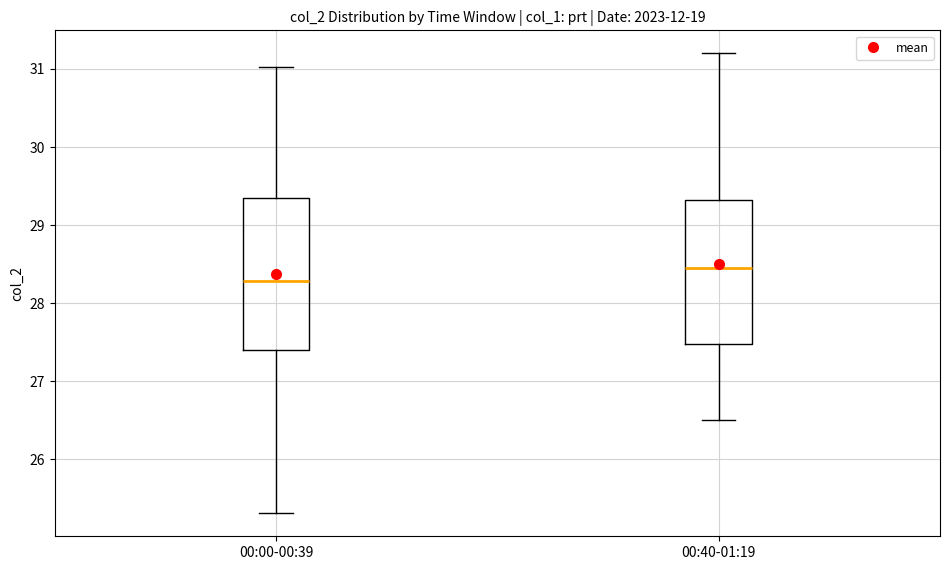

Reading left to right, read every box against the y-axis: the position of its median line, the range the box covers, and the ends of its whiskers. The values are not printed on the chart, so give them approximately, as read against the axis.

00:00-00:39: median 28.3, box 27.4 to 29.3, whiskers 25.3 to 31.0
00:40-01:19: median 28.5, box 27.5 to 29.3, whiskers 26.5 to 31.2